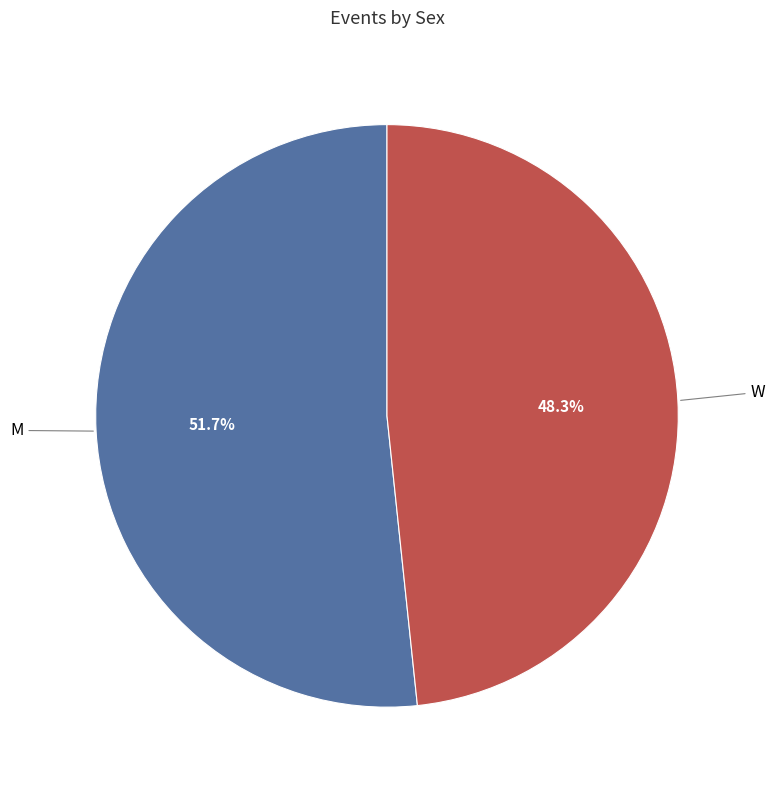

Does any single category account for the majority?

Yes